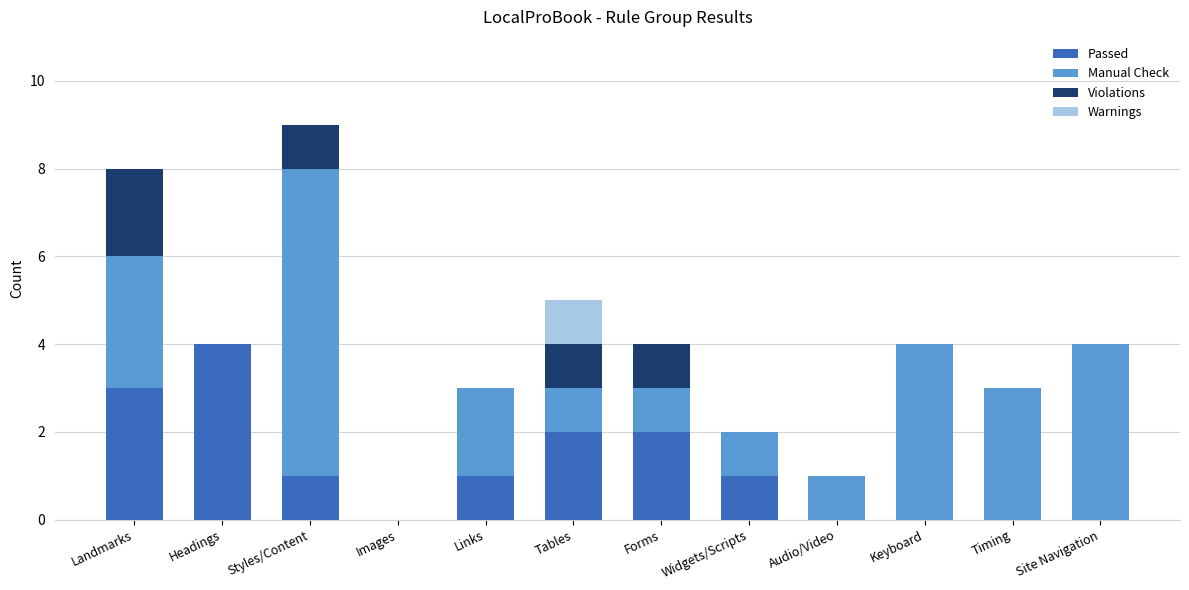

At which category is the sum across all series the highest?

Styles/Content